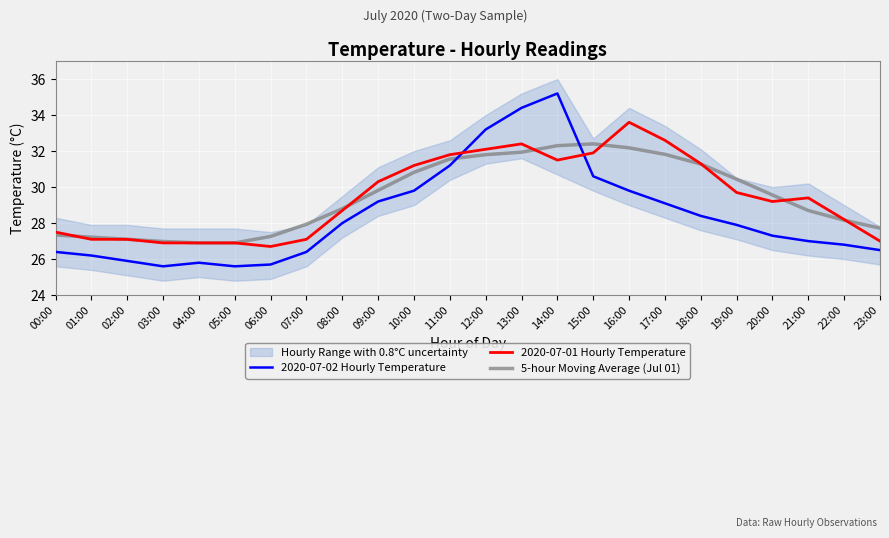

Which series changed the most between 04:00 and 09:00?

2020-07-01 Hourly Temperature